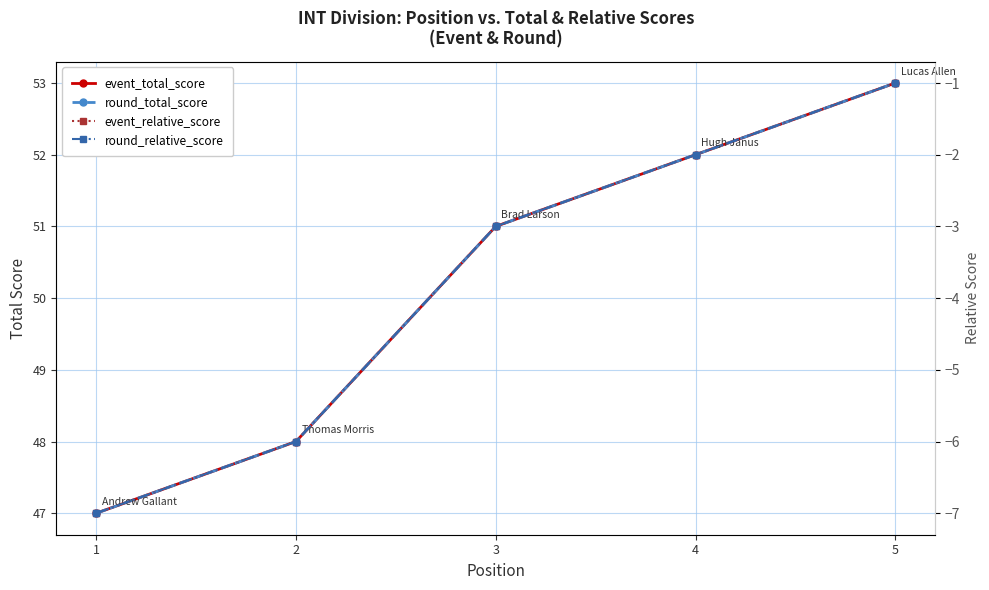

Is this an area chart (filled region under the line)?

No